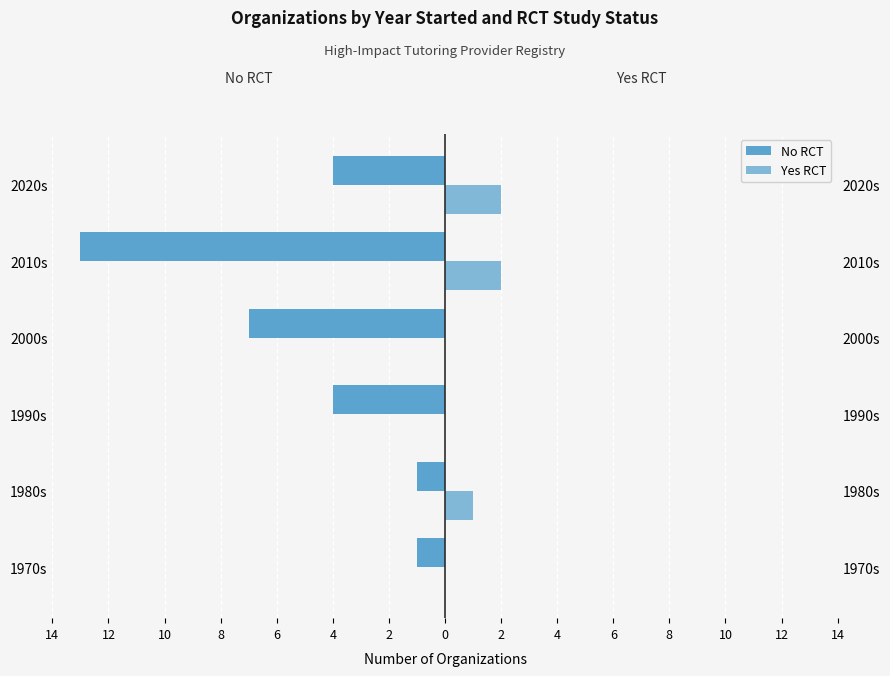

What is the value of the Yes RCT bar at the 2nd from the left?

1